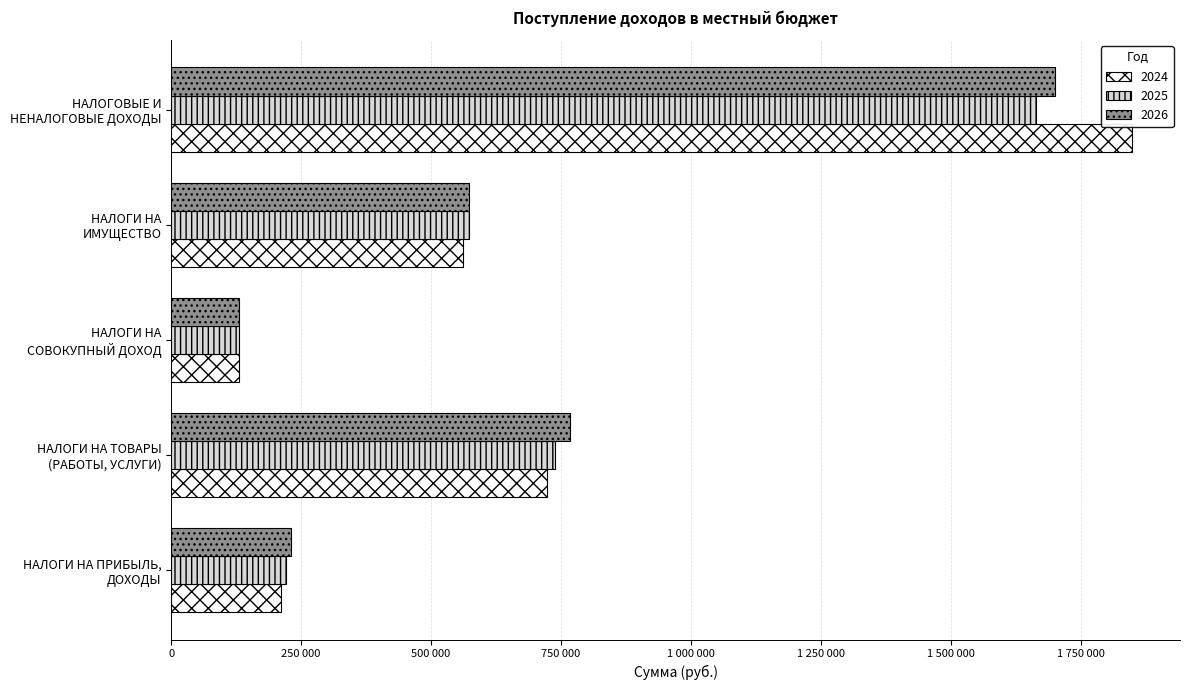

At which label does 2026 reach its minimum?

НАЛОГИ НА
СОВОКУПНЫЙ ДОХОД